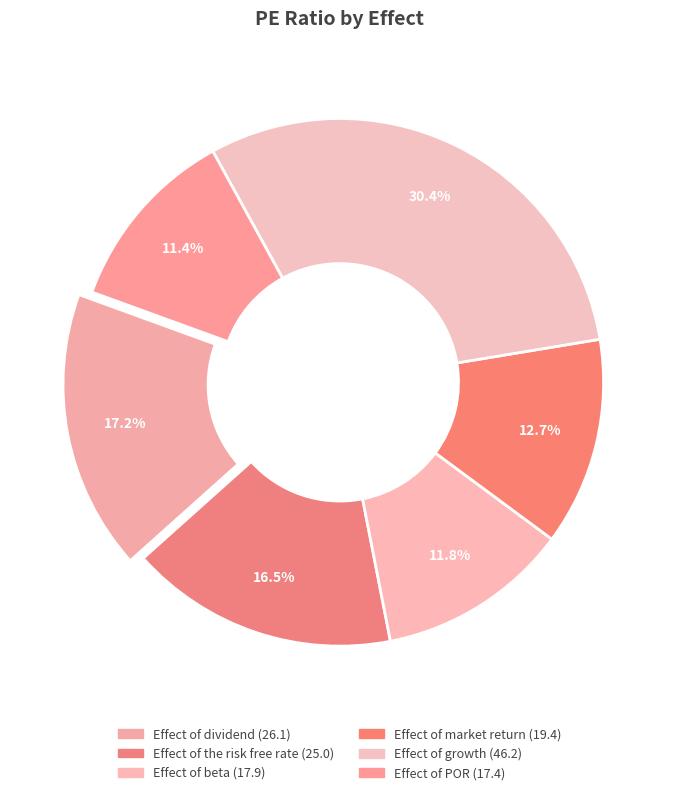

To the nearest percent, what is the difference between the largest and smallest slice percentages?

19%